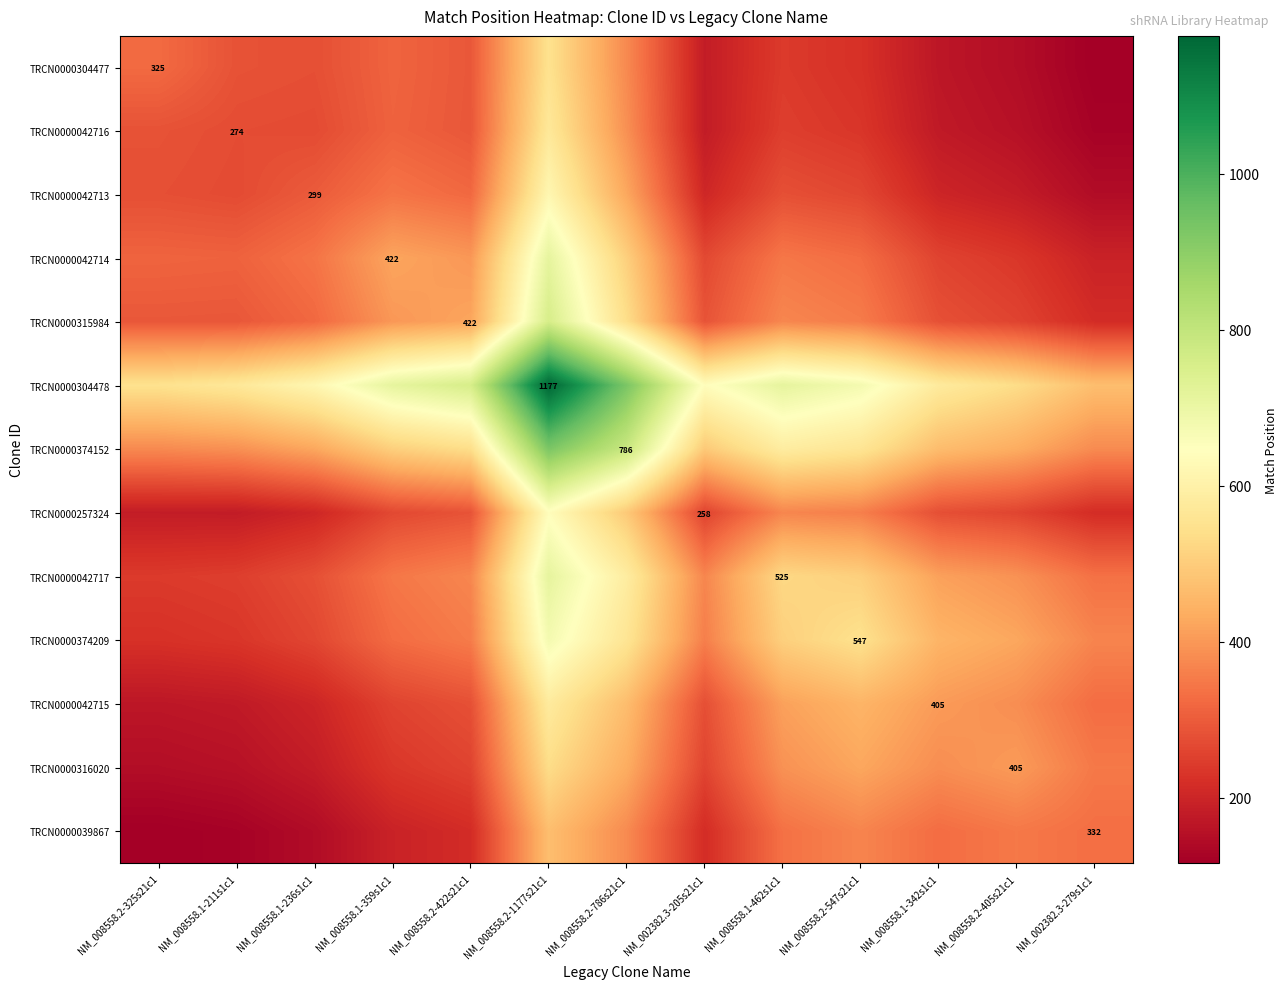

Between NM_008558.1-211s1c1 and NM_002382.3-279s1c1, which series saw the biggest shift?

TRCN0000039867